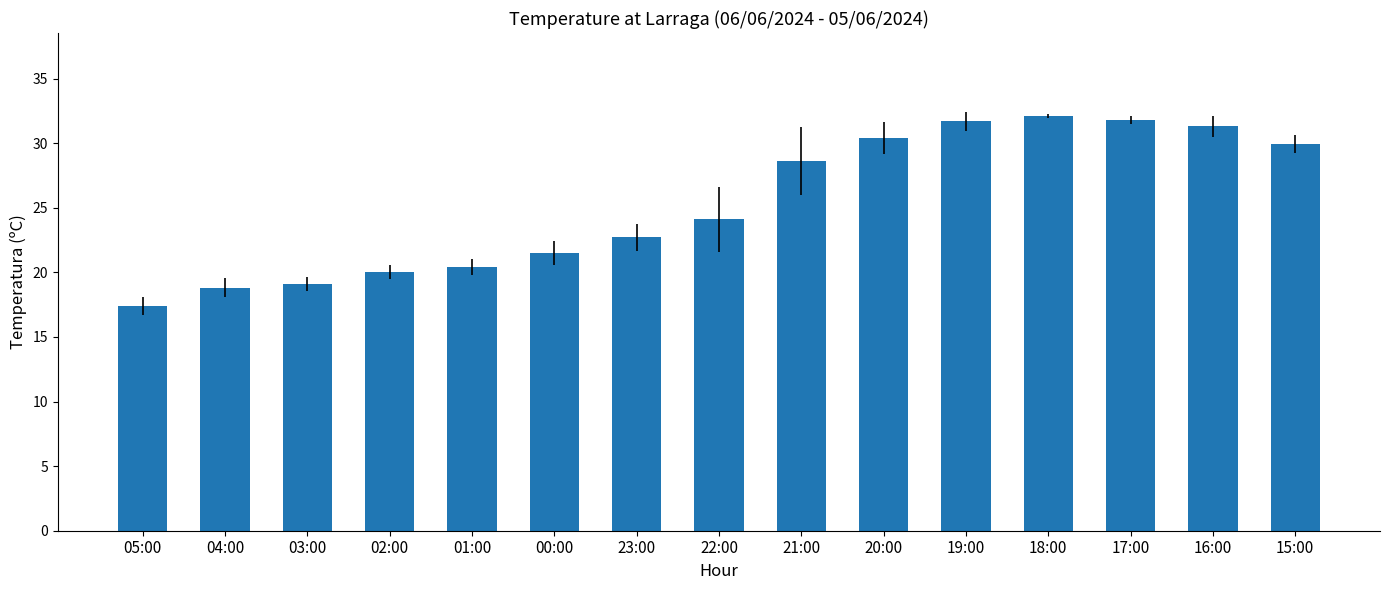

At which label is the value closest to 24?

22:00